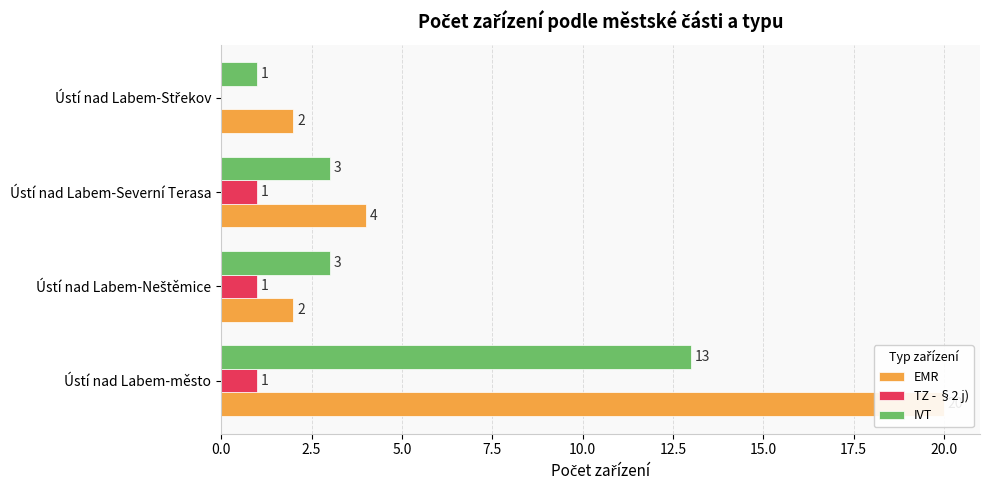

How many values in the IVT series exceed 3?

1